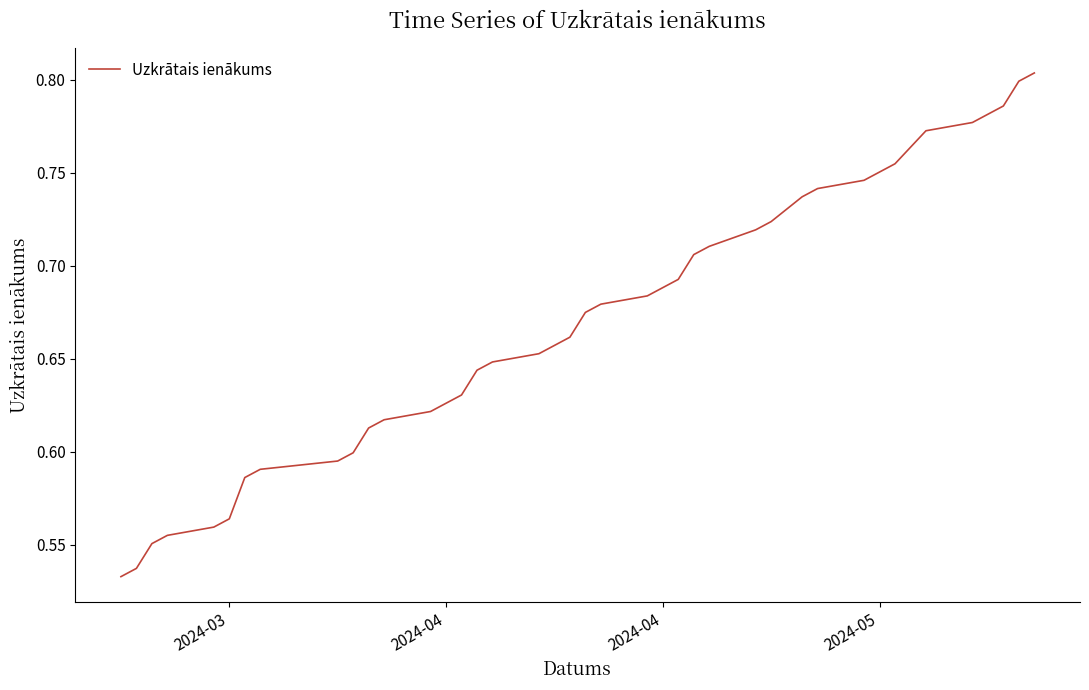

What is the difference between the maximum and minimum values?

0.3